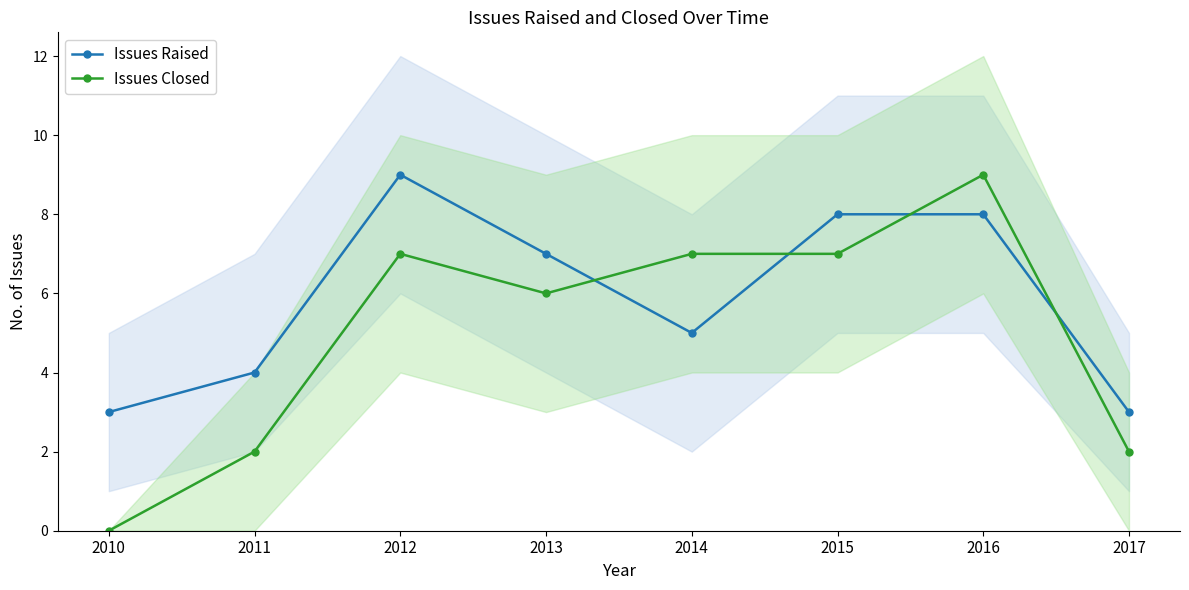

How many interior local valleys does the Issues Raised series have?

1